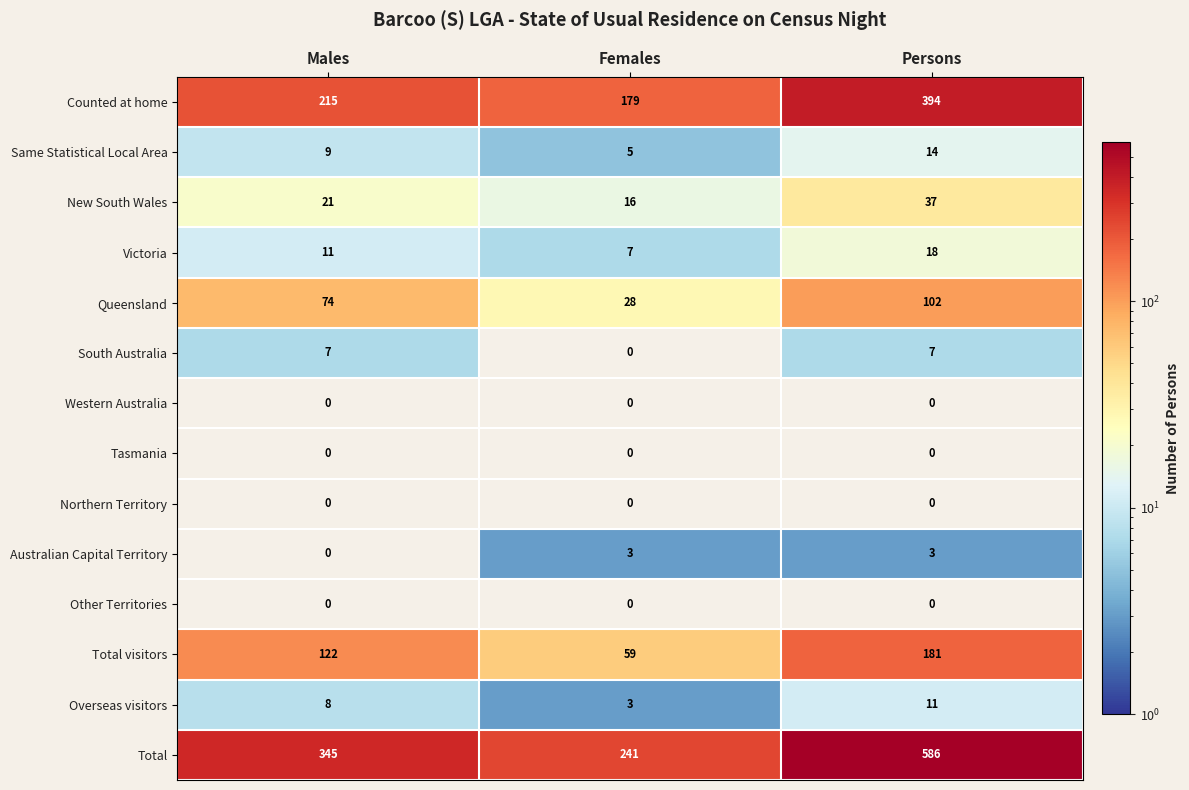

What is the minimum value shown in the chart?

3.0